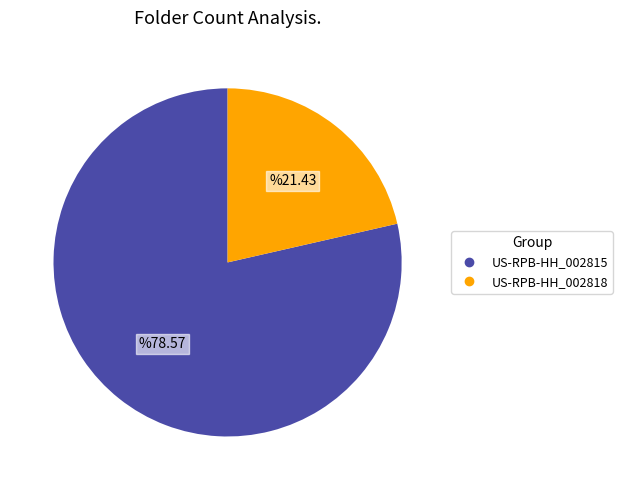

What is the ratio of the value at US-RPB-HH_002818 to the value at US-RPB-HH_002815?

0.3